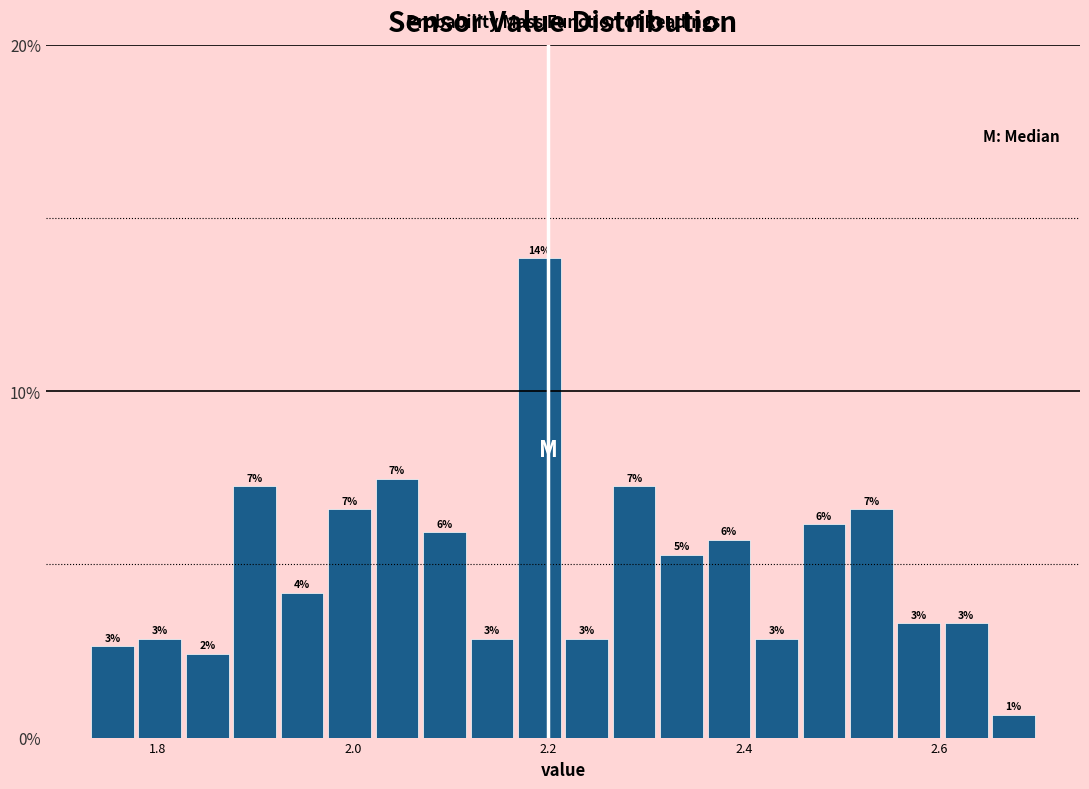

Read against the x-axis, roughly where is the centre of the tallest bar?

2.20